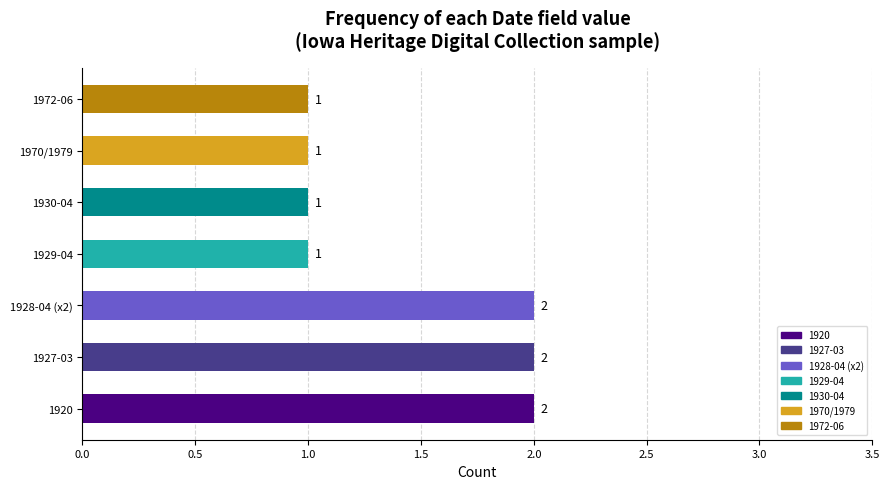

What is the sum of the values at 1970/1979 and 1927-03?

3